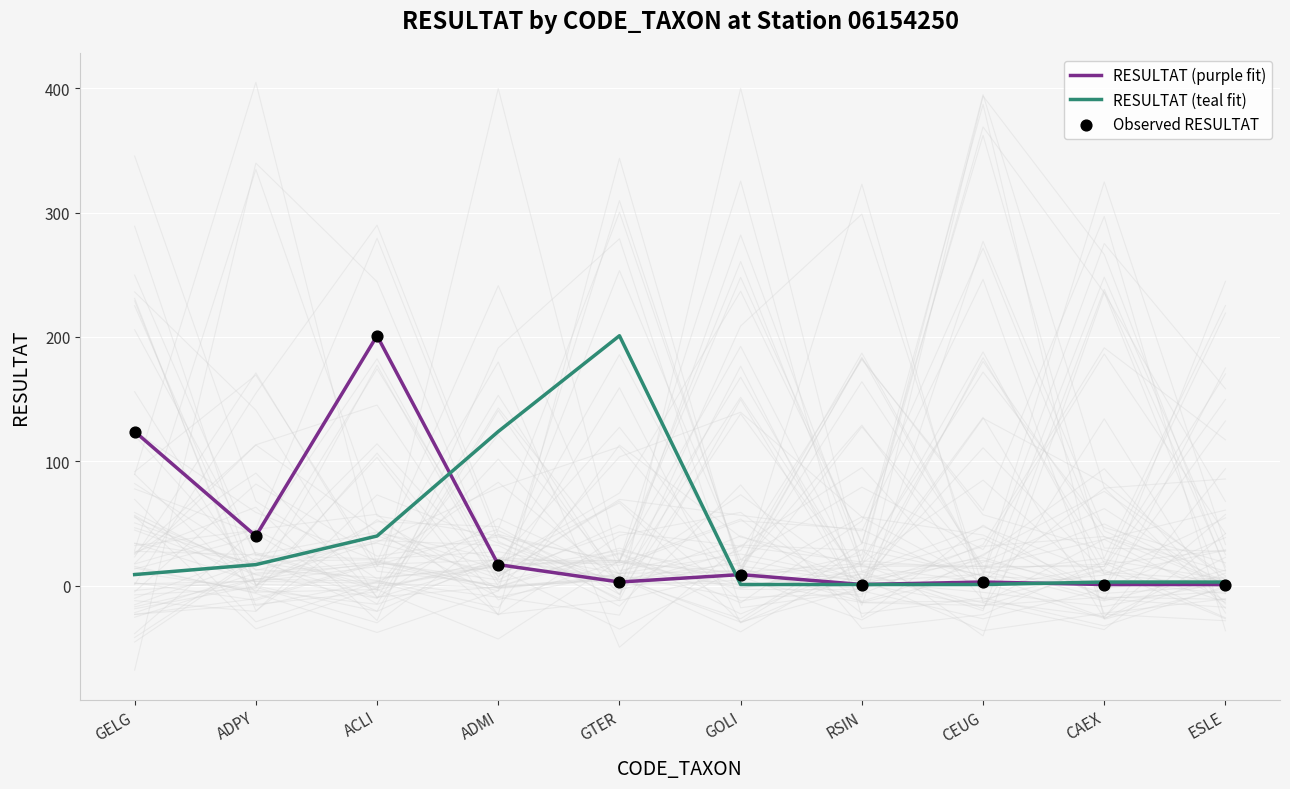

Which series contains the lowest Y value?

RESULTAT (purple fit)